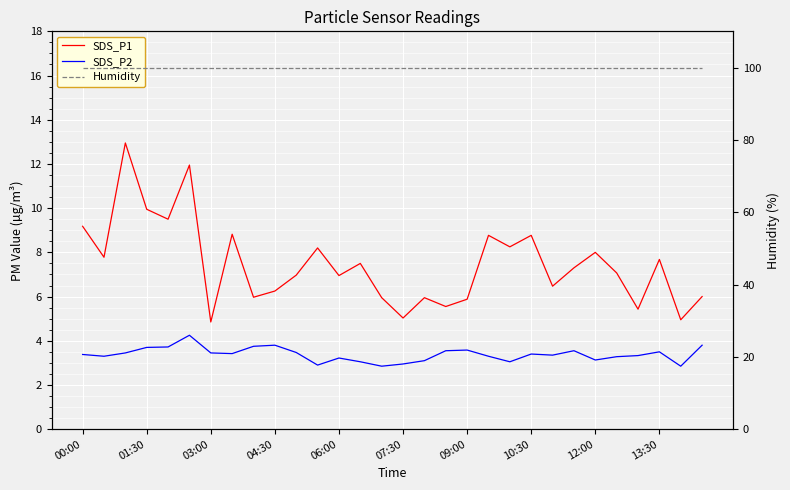

Which series changed the most between 06:00 and 07:30?

SDS_P1